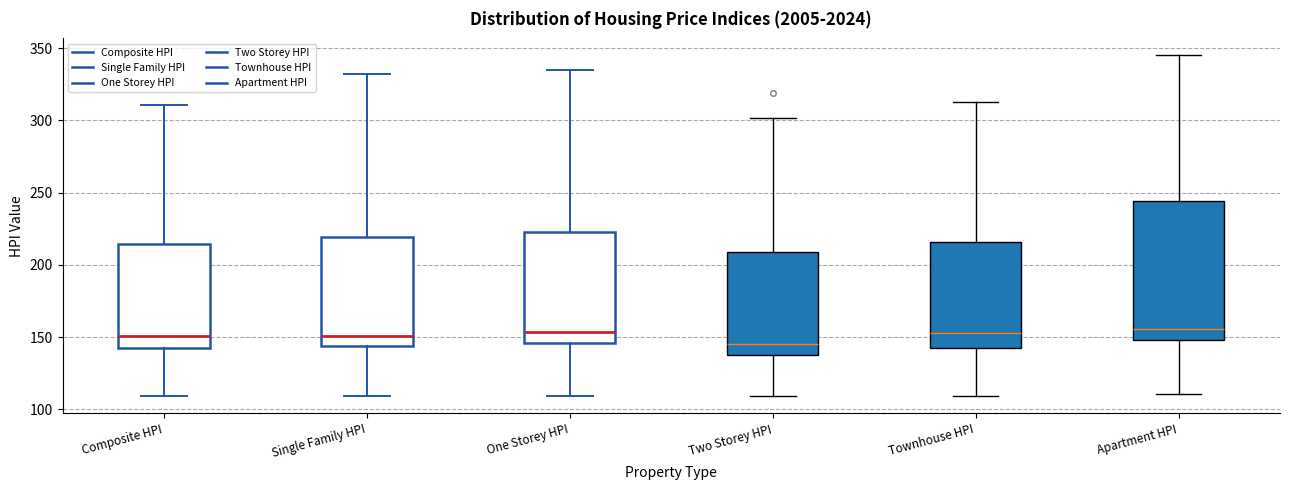

Which box is the tallest, from its lower edge to its upper edge?

Apartment HPI